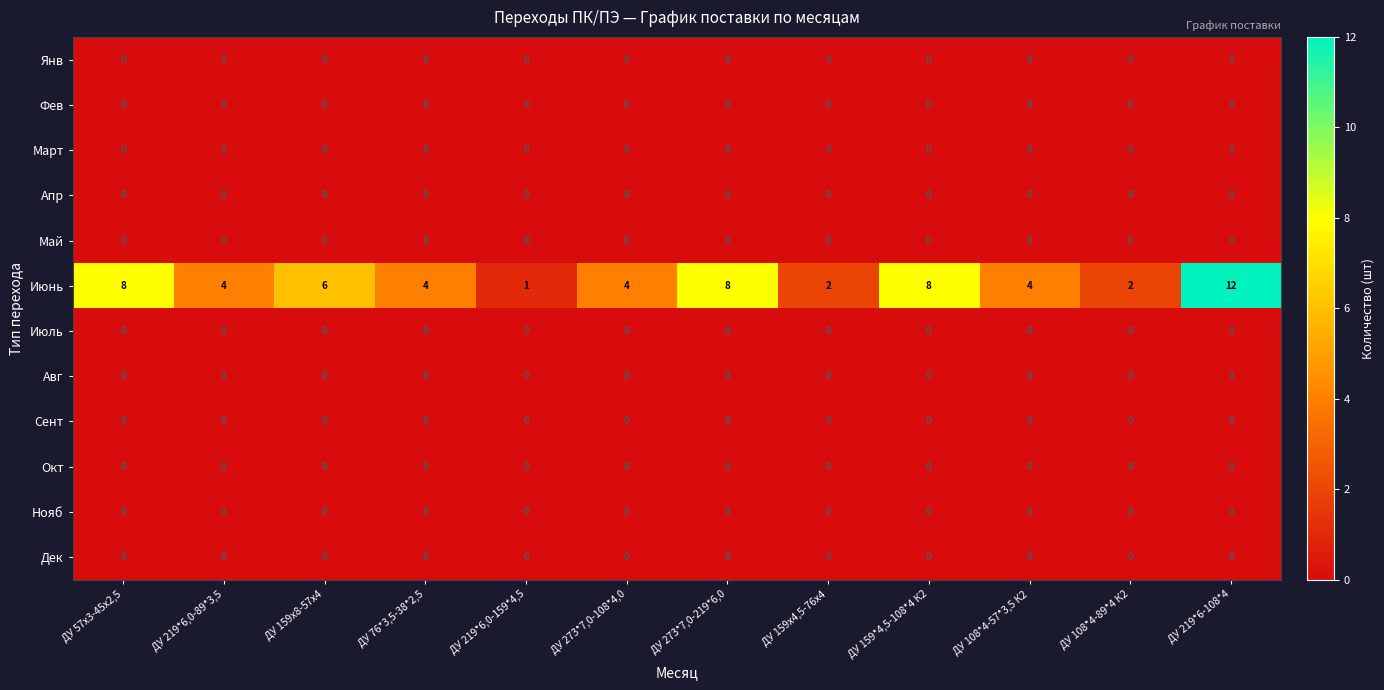

Which series has the widest spread of values?

Июнь